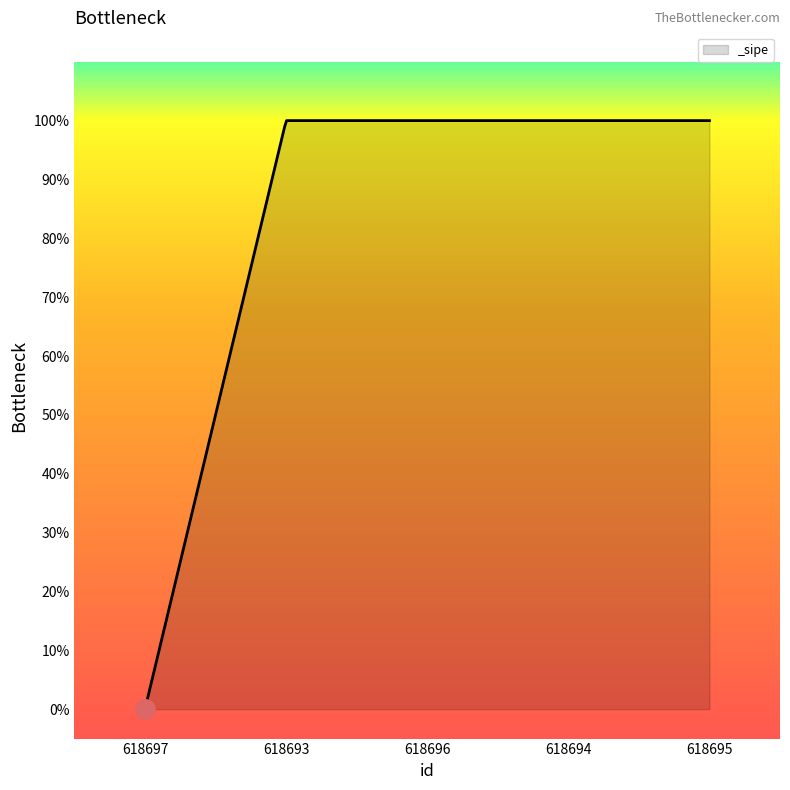

How many values are below 1?

1